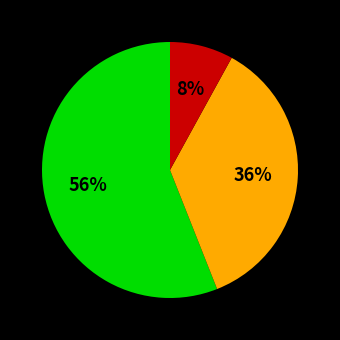

To the nearest percent, what is the average slice percentage?

33%